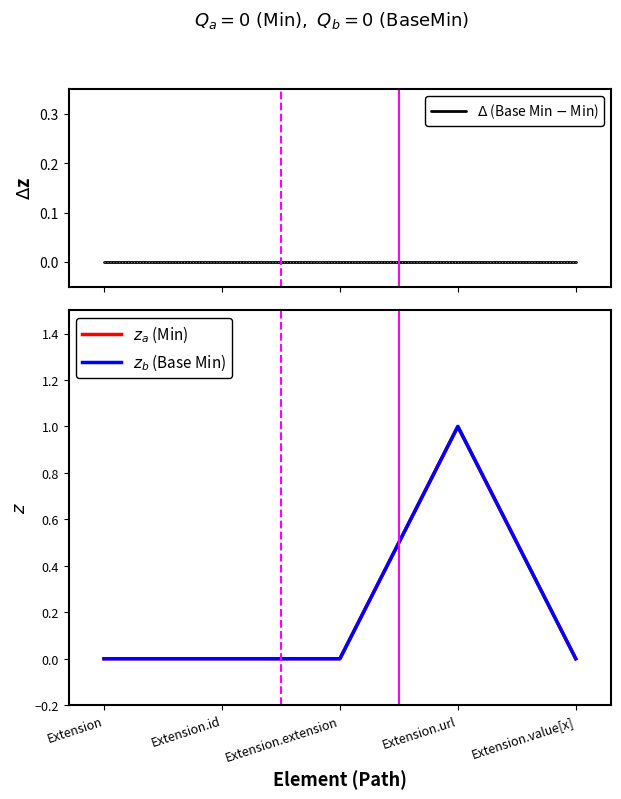

Where is $z_a$ (Min) nearest to the value 0?

Extension